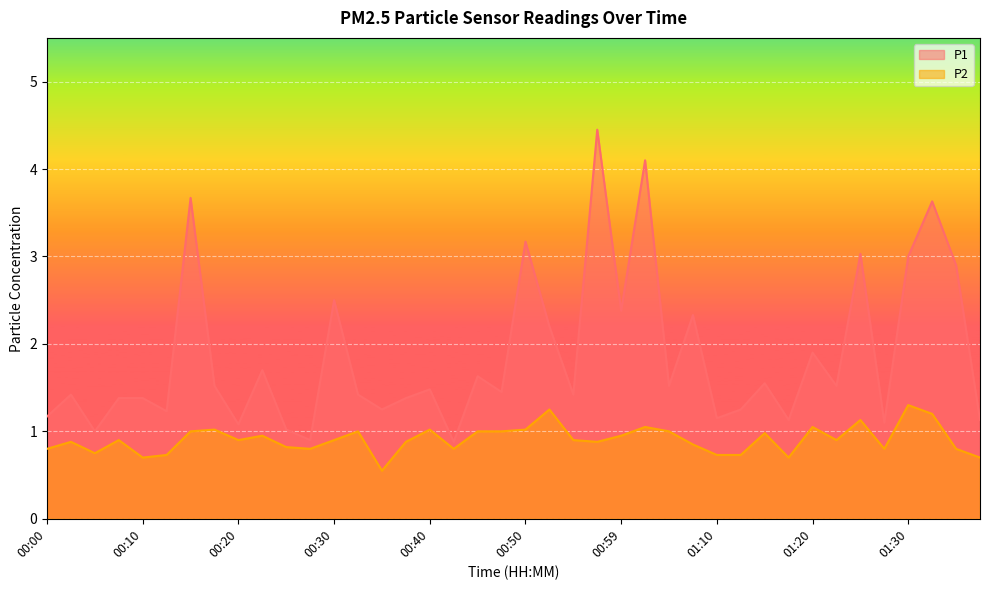

What is the sum of the P2 values at 00:47 and 01:25?

2.1